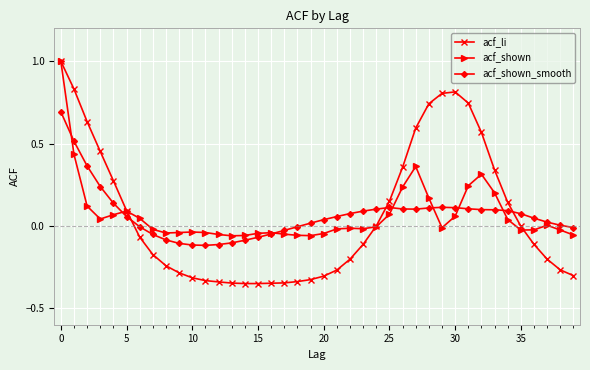

True or false: acf_shown_smooth has more than 0 interior local peaks.

True